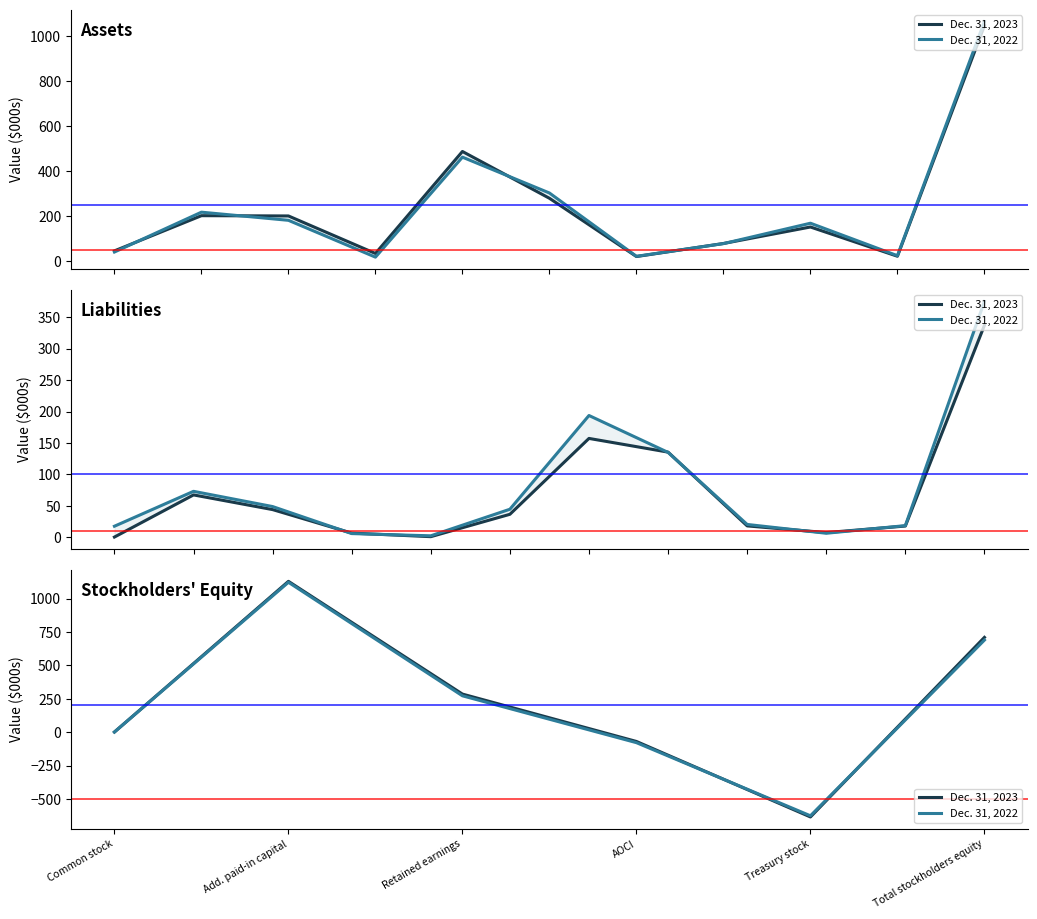

How many interior local valleys does the Dec. 31, 2023 series have?

1